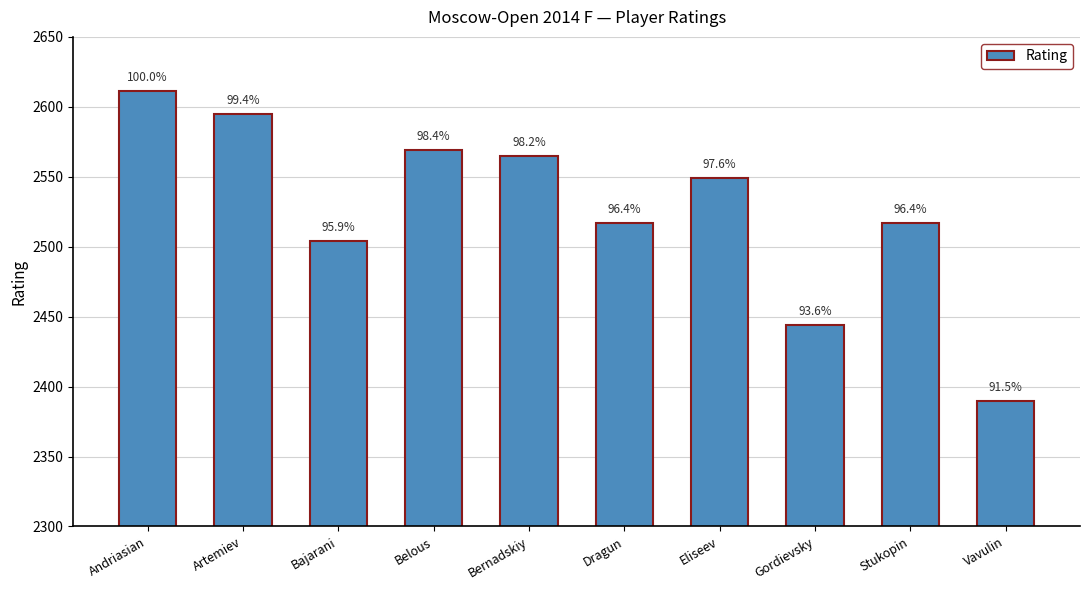

The chart shows a value of 3975 at Belous. True or false?

False